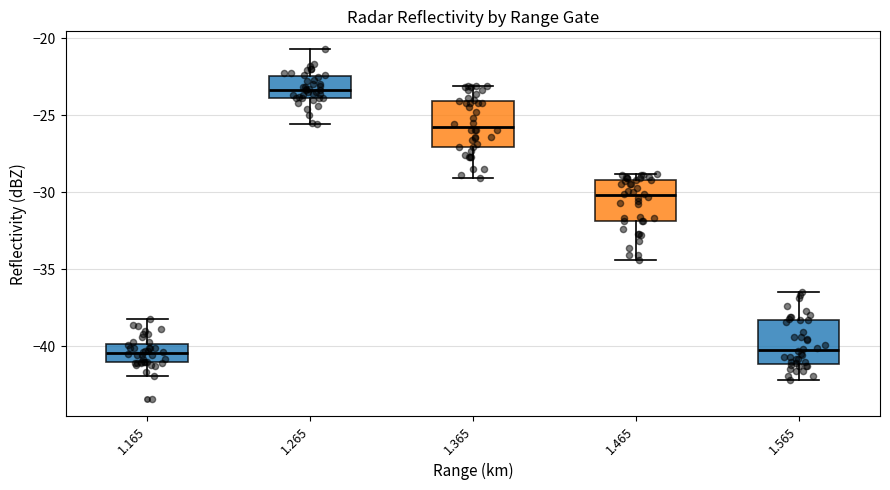

Reading left to right, read every box against the y-axis: the position of its median line, the range the box covers, and the ends of its whiskers. The values are not printed on the chart, so give them approximately, as read against the axis.

1.165: median -40.5, box -41.0 to -40.0, whiskers -42.0 to -38.0
1.265: median -23.5, box -24.0 to -22.5, whiskers -25.5 to -20.5
1.365: median -26.0, box -27.0 to -24.0, whiskers -29.0 to -23.0
1.465: median -30.0, box -32.0 to -29.0, whiskers -34.5 to -29.0 (just above the box's upper edge)
1.565: median -40.0, box -41.0 to -38.5, whiskers -42.0 to -36.5